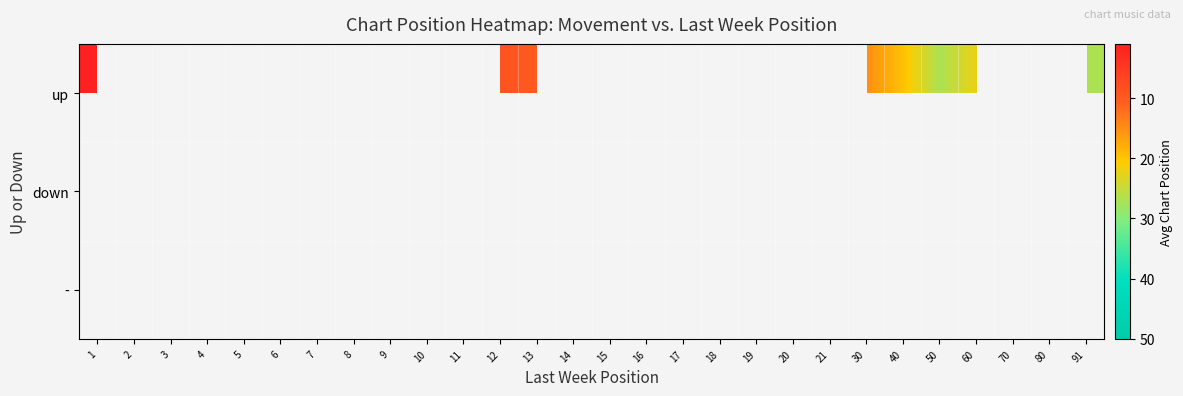

True or false: up has a value of 27.0 at 91.

True